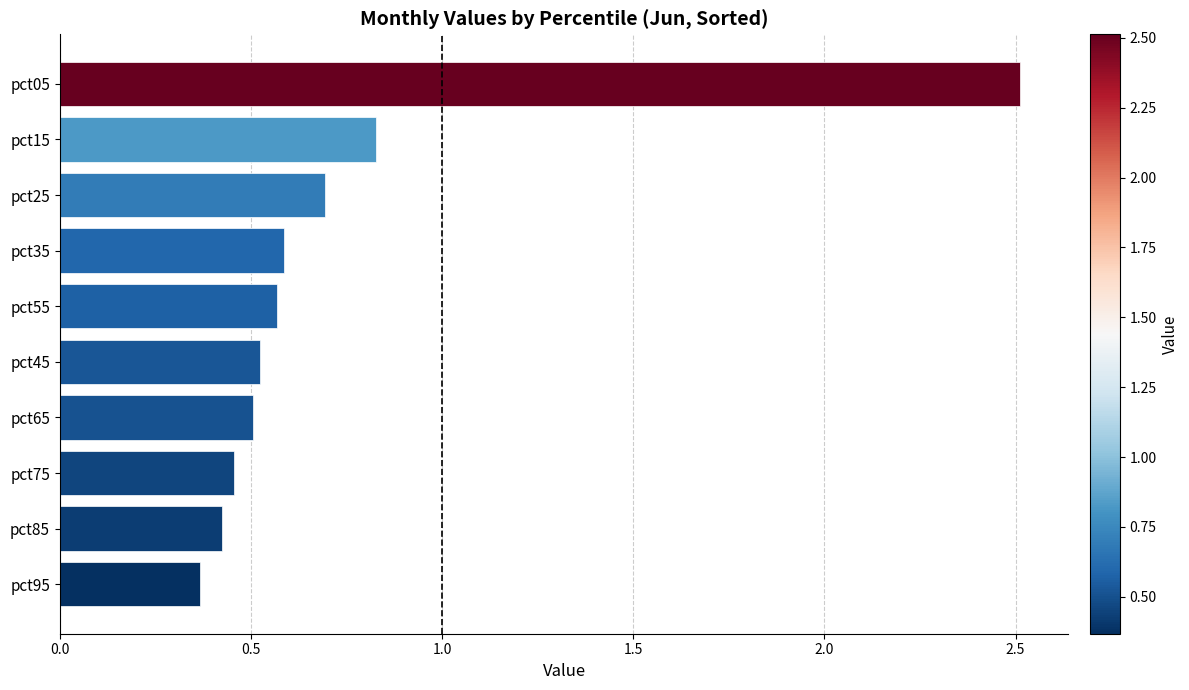

What is the label of the 4th bar from the top?

pct35